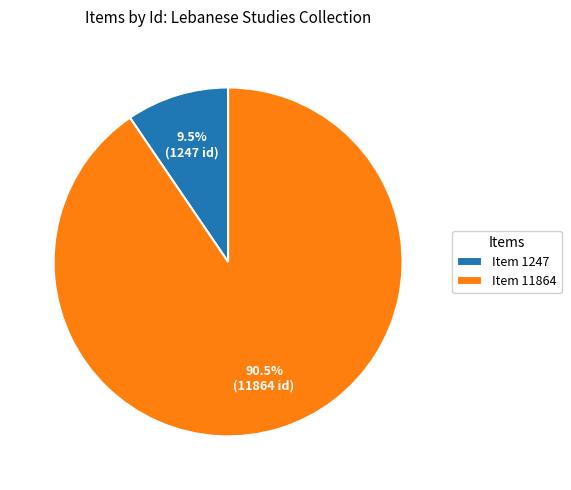

What portion of the pie excludes Item 11864?

9.5%